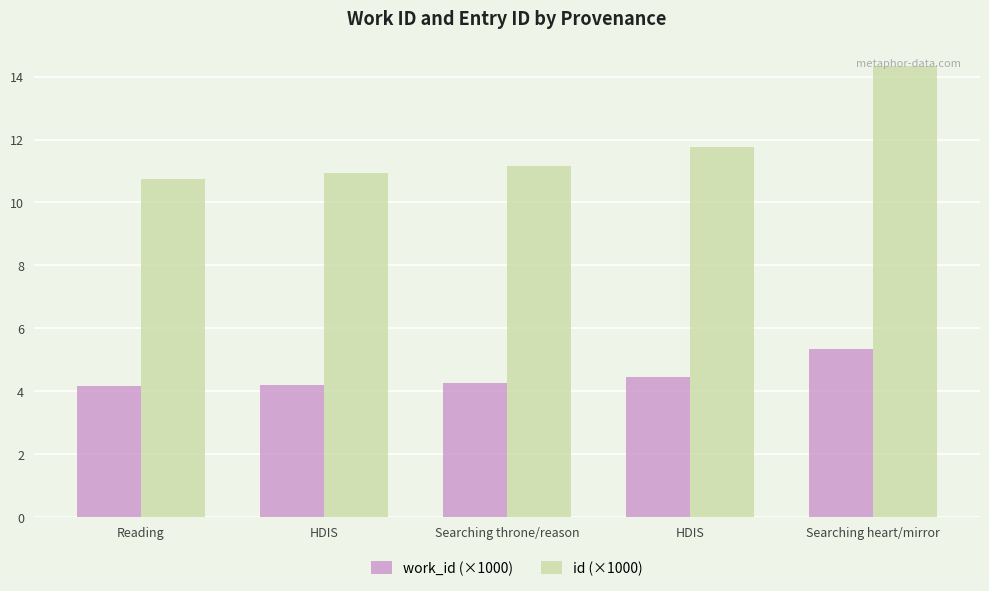

Where is work_id (×1000) nearest to the value 4?

Reading